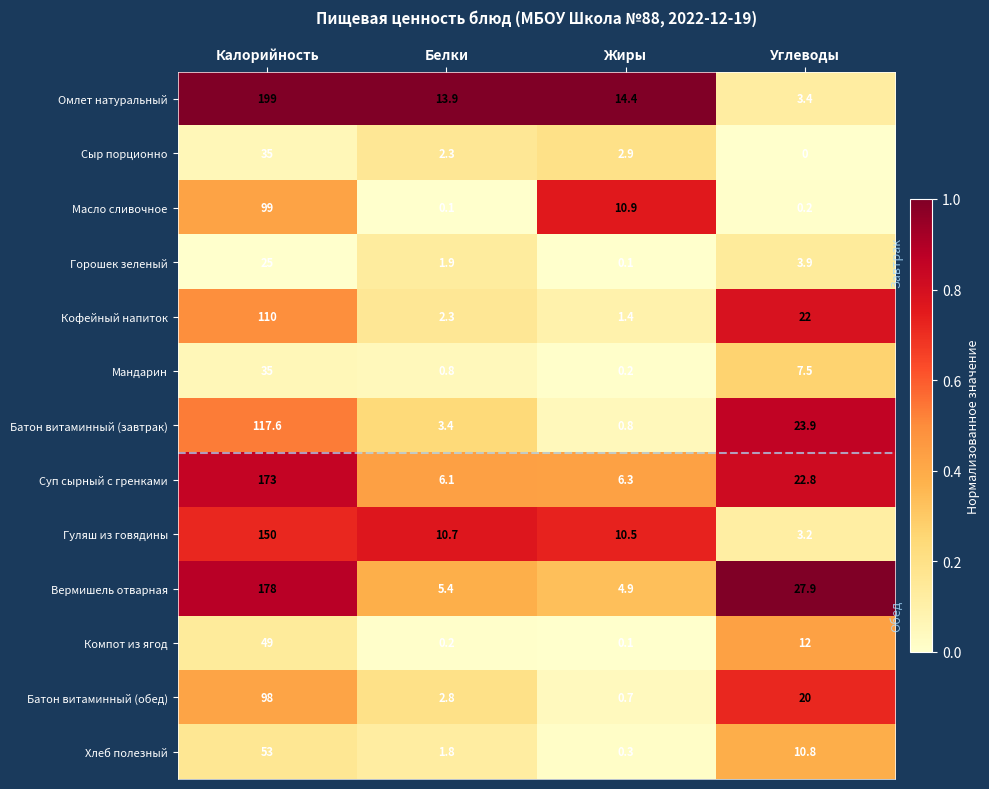

At Углеводы, list the series in order from largest to smallest.

Вермишель отварная, Батон витаминный (завтрак), Суп сырный с гренками, Кофейный напиток, Батон витаминный (обед), Компот из ягод, Хлеб полезный, Мандарин, Горошек зеленый, Омлет натуральный, Гуляш из говядины, Масло сливочное, Сыр порционно